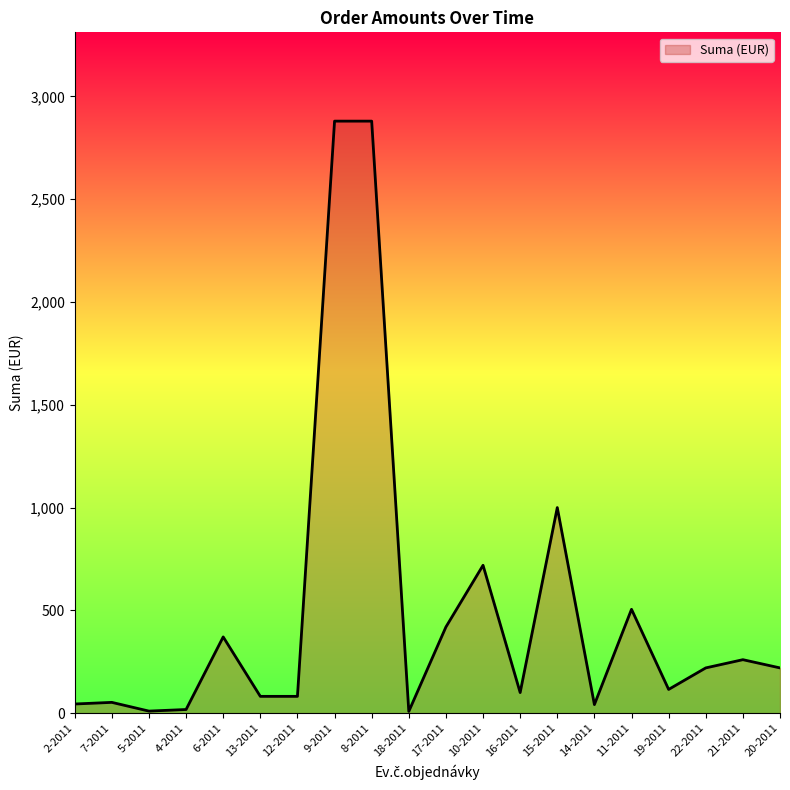

What is the approximate value at 17-2011?

419.1